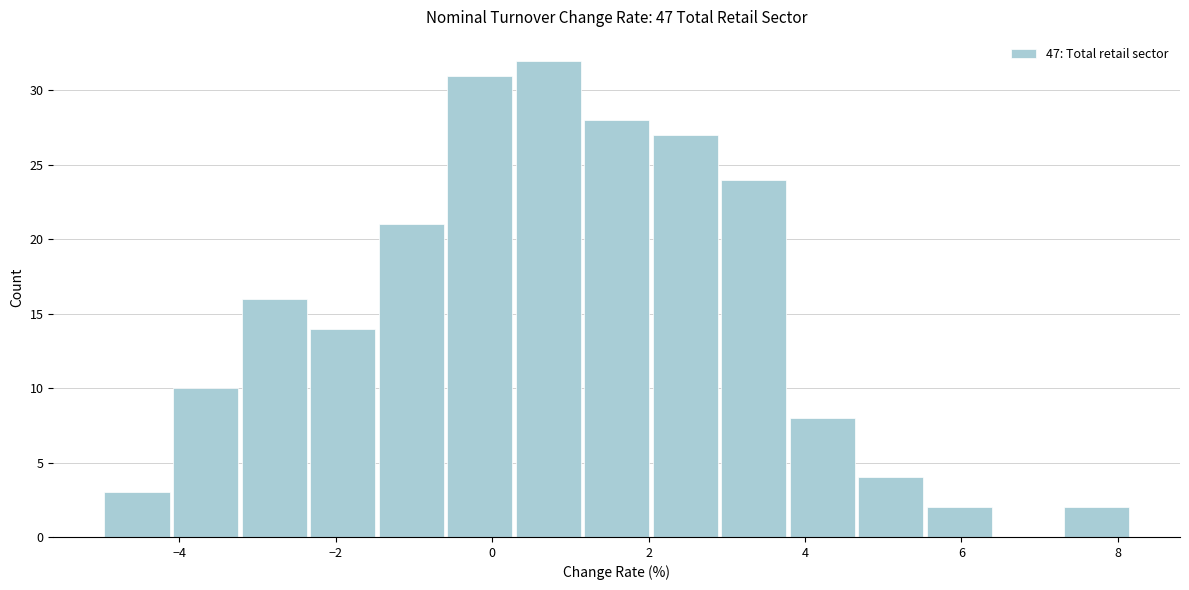

Over which range of the x-axis is the bar tallest?

0.2 to 1.2